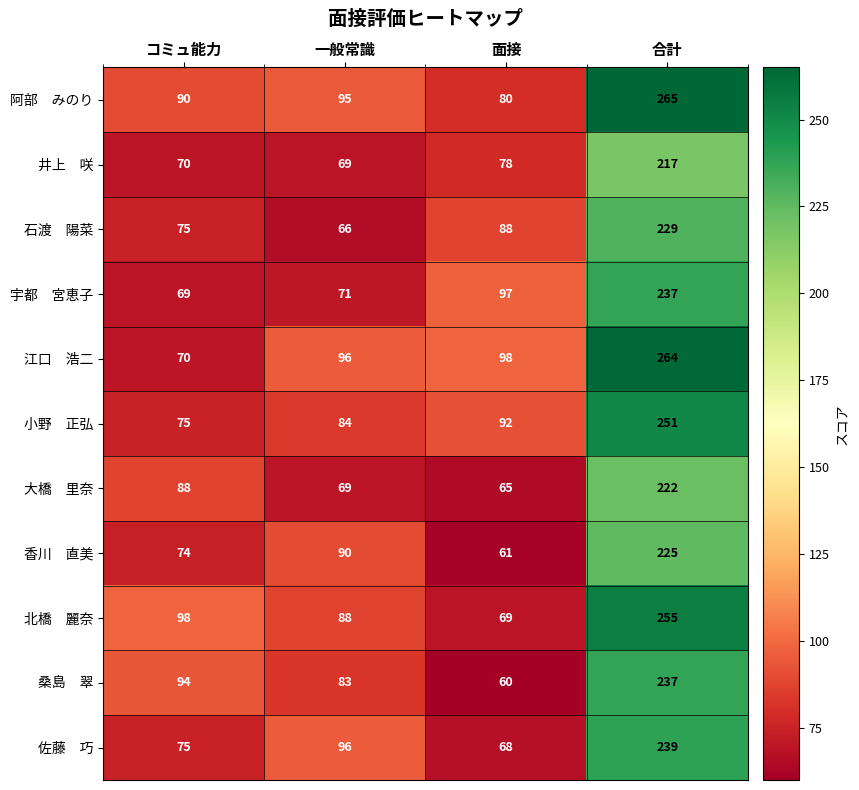

What is the smallest value displayed?

60